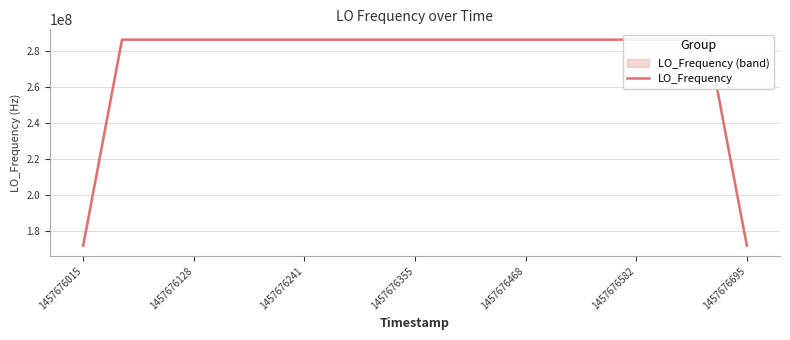

What is the maximum value shown in the chart?

286047001.5